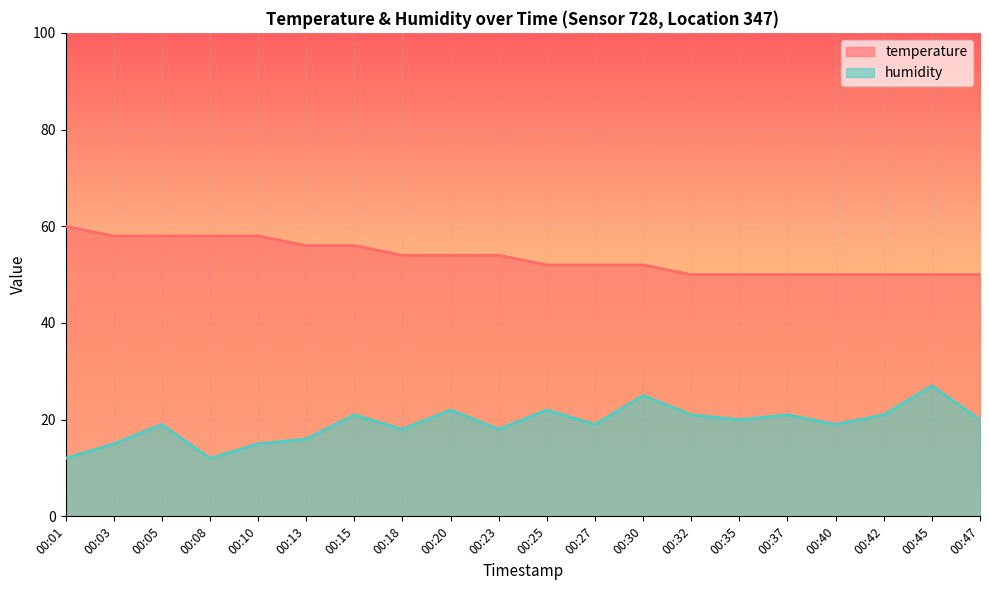

How many distinct data groups are displayed?

2